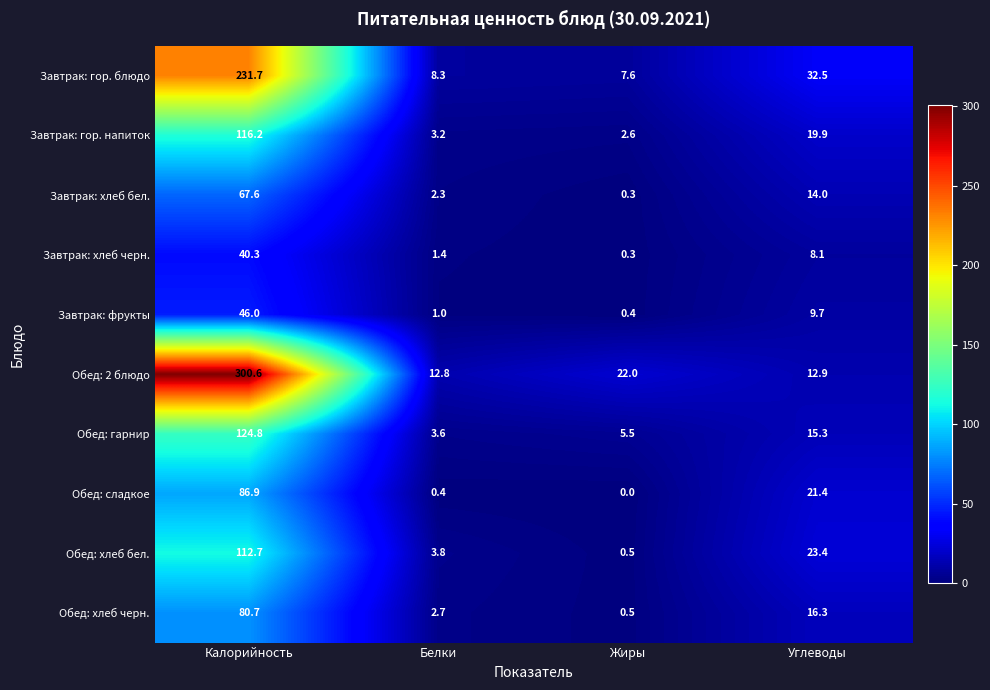

At which category does the chart reach its minimum across all series?

Жиры